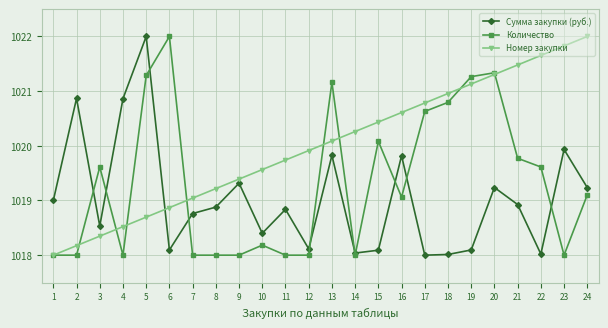

Rank the series by their average value, from highest to lowest.

Номер закупки, Количество, Сумма закупки (руб.)